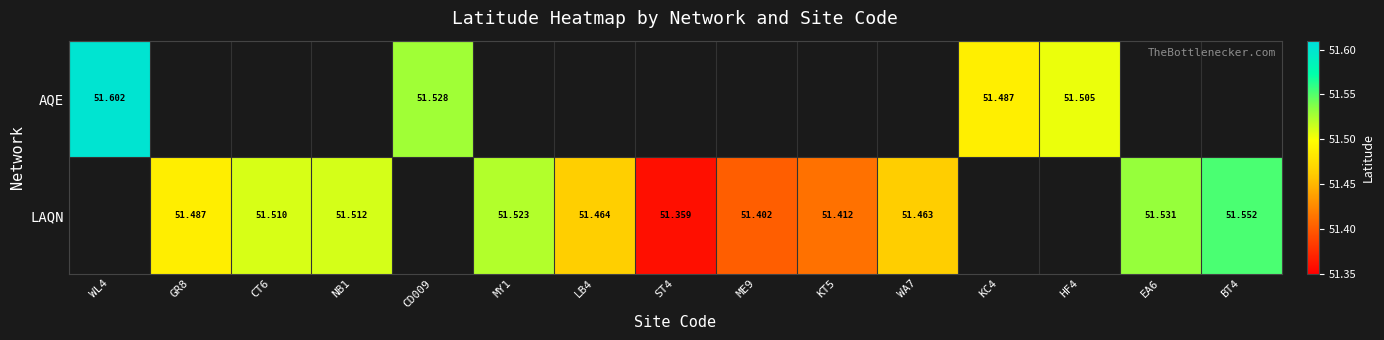

Which series changed the most between LB4 and WA7?

LAQN